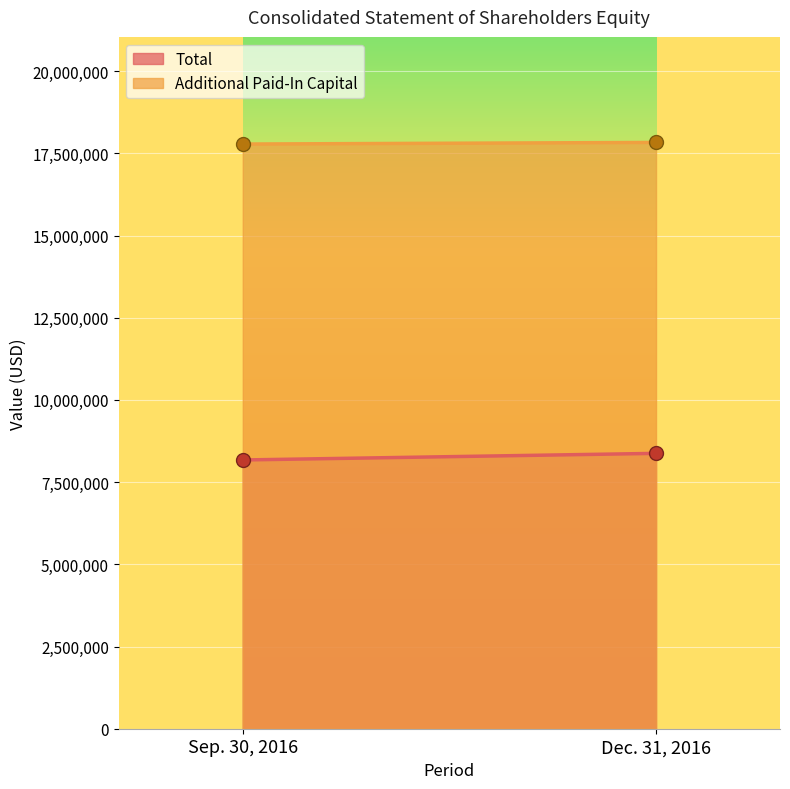

Which series changed the most between Sep. 30, 2016 and Dec. 31, 2016?

Total